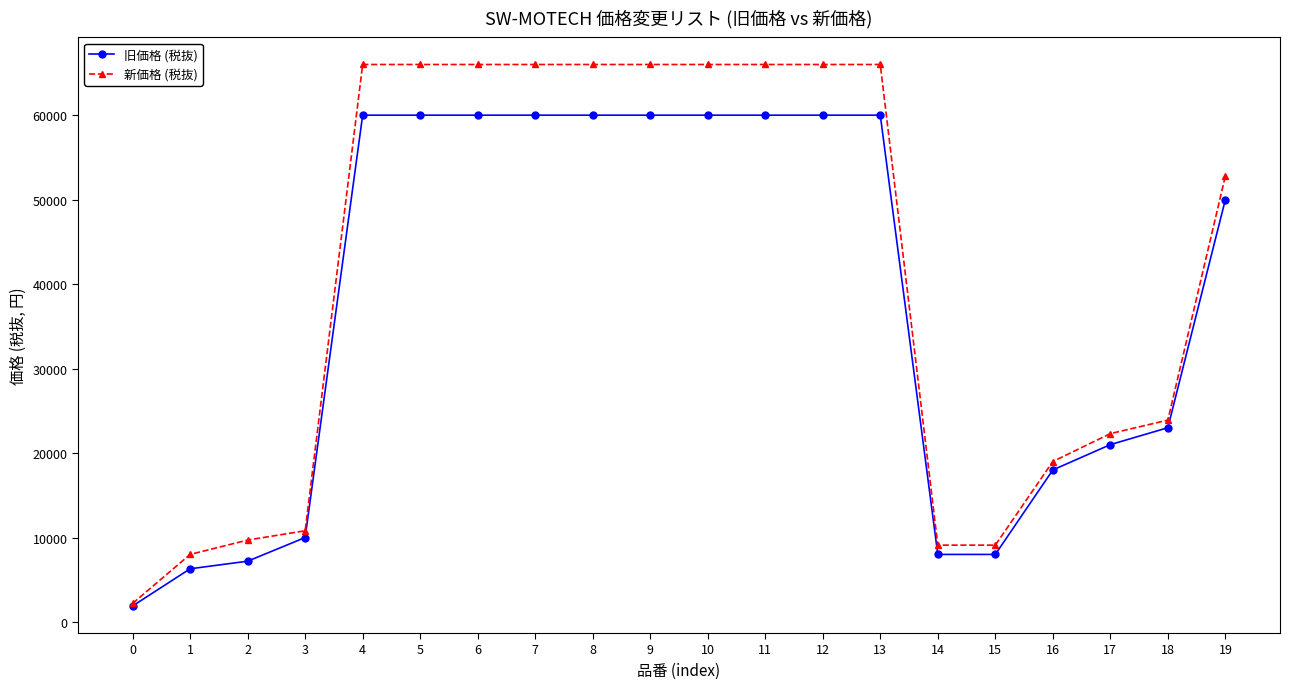

Is it true that 旧価格 (税抜) equals 60000 at 12?

True